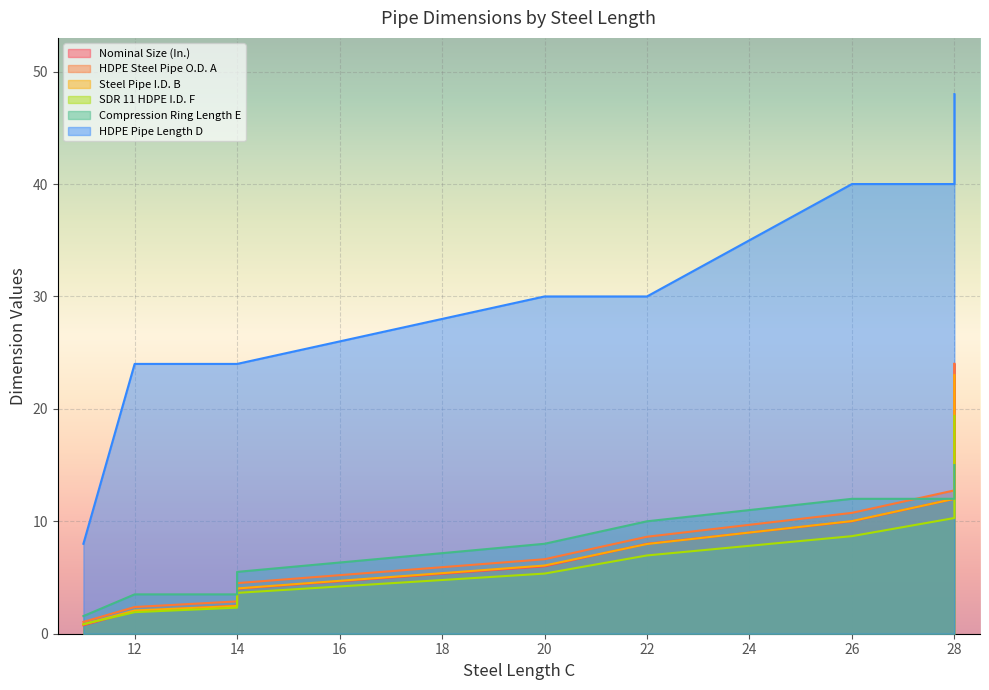

What is the value of the Nominal Size (In.) point at the 6th from the left?

6.0